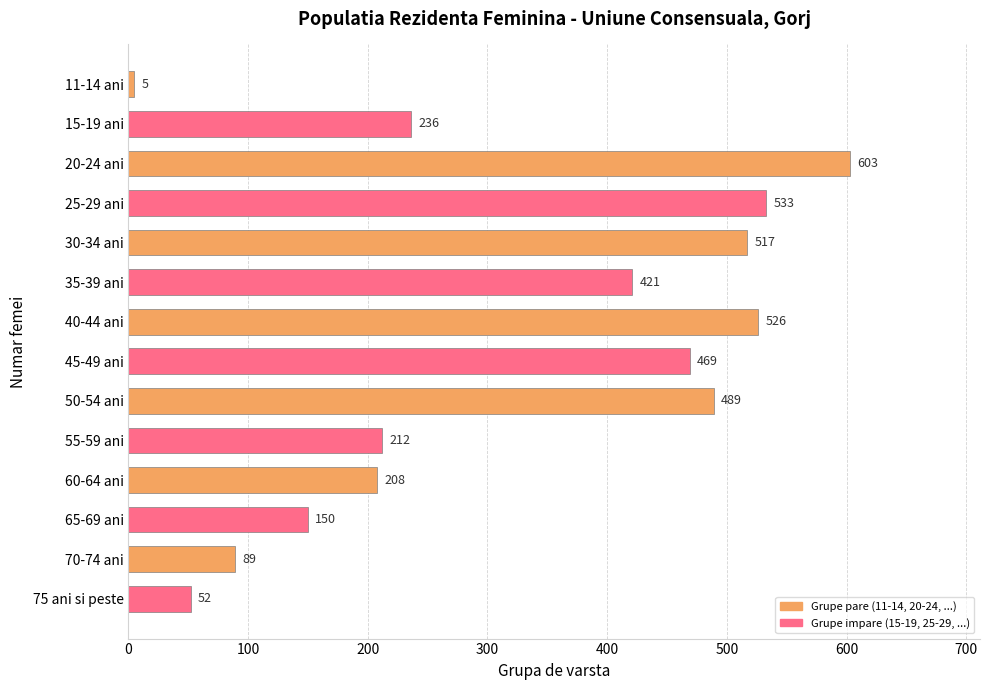

How many data points does each series have?

14